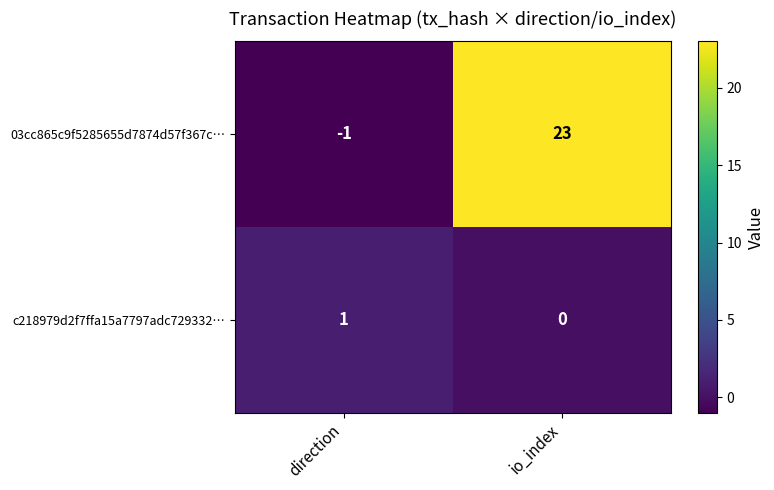

Rank the series by their maximum value, from highest to lowest.

03cc865c9f5285655d7874d57f367c…, c218979d2f7ffa15a7797adc729332…